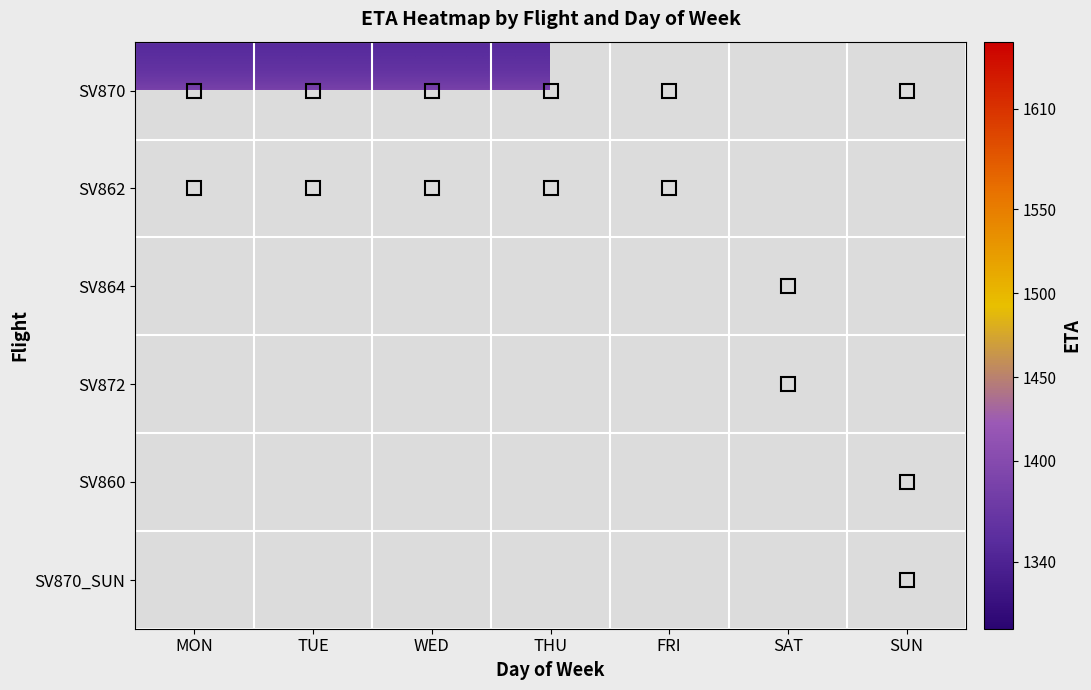

List the series in order of their peak value, highest first.

SV862, SV864, SV872, SV860, SV870_SUN, SV870